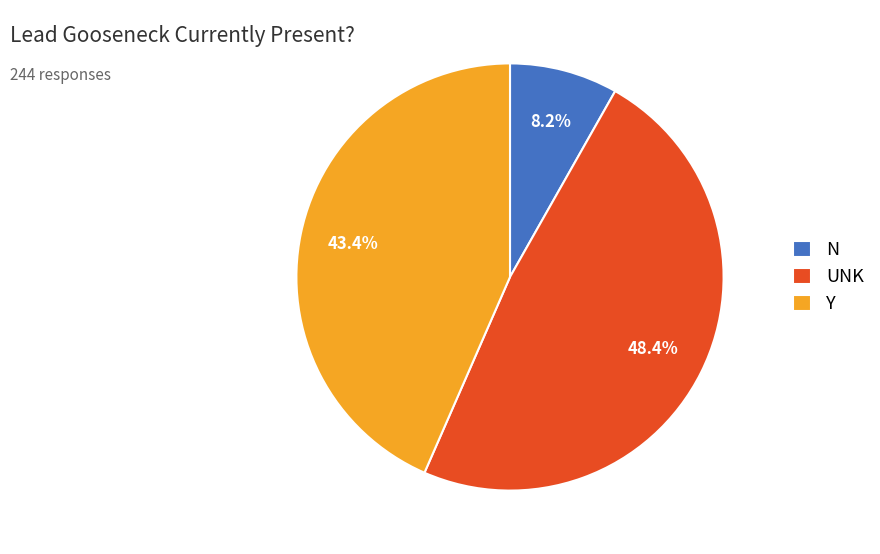

To the nearest percent, what is the difference between the N and UNK slice percentages?

40%